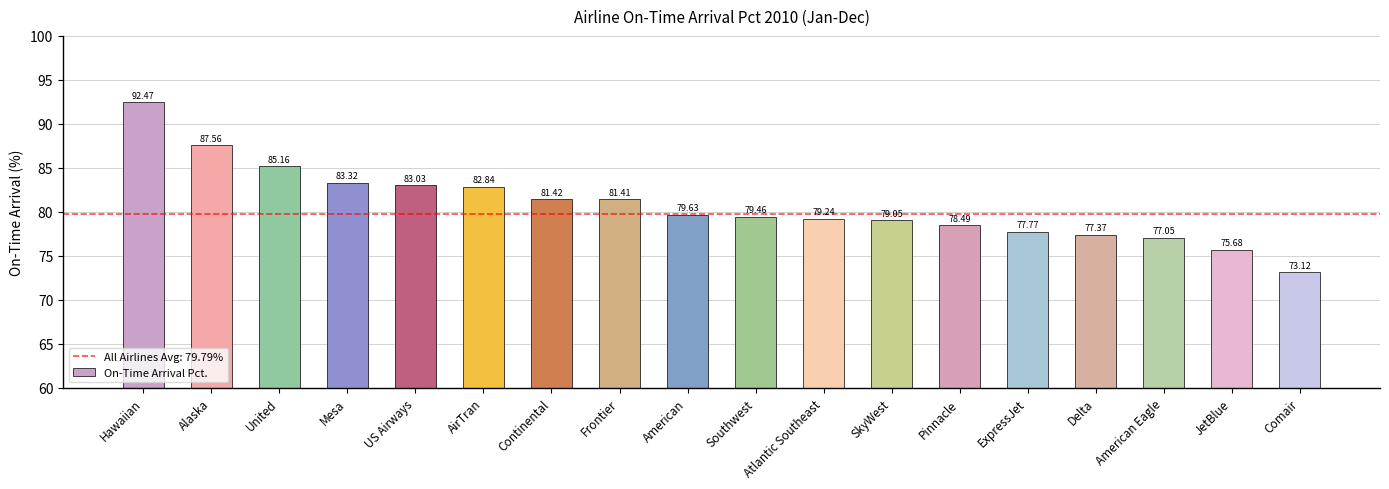

What is the greatest value displayed?

92.5